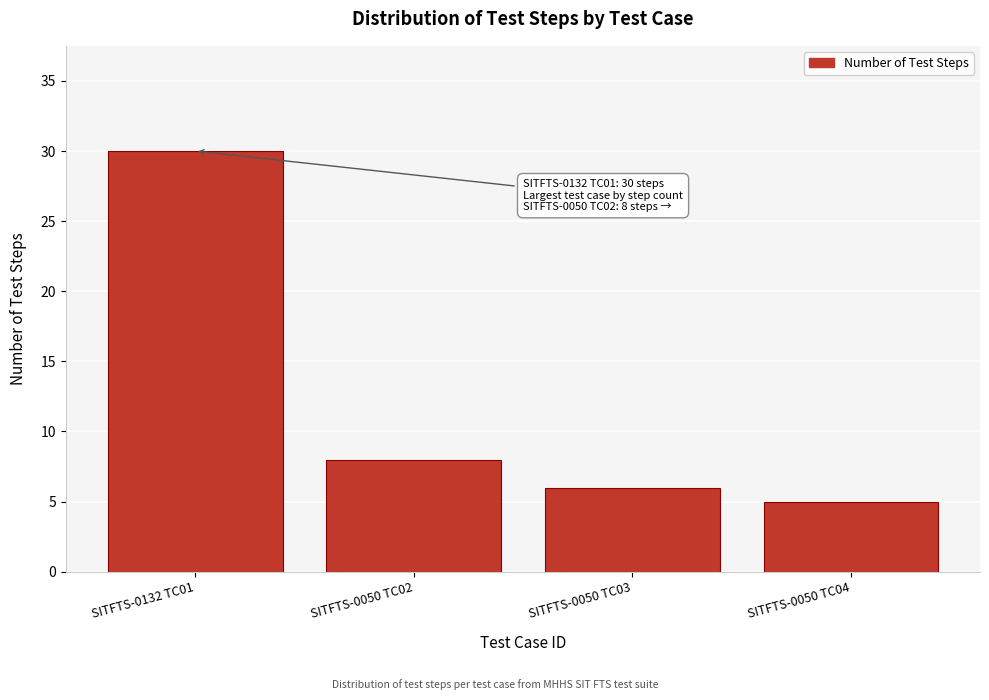

Reading left to right, transcribe all the data shown in this chart.

SITFTS-0132 TC01=30	SITFTS-0050 TC02=8	SITFTS-0050 TC03=6	SITFTS-0050 TC04=5